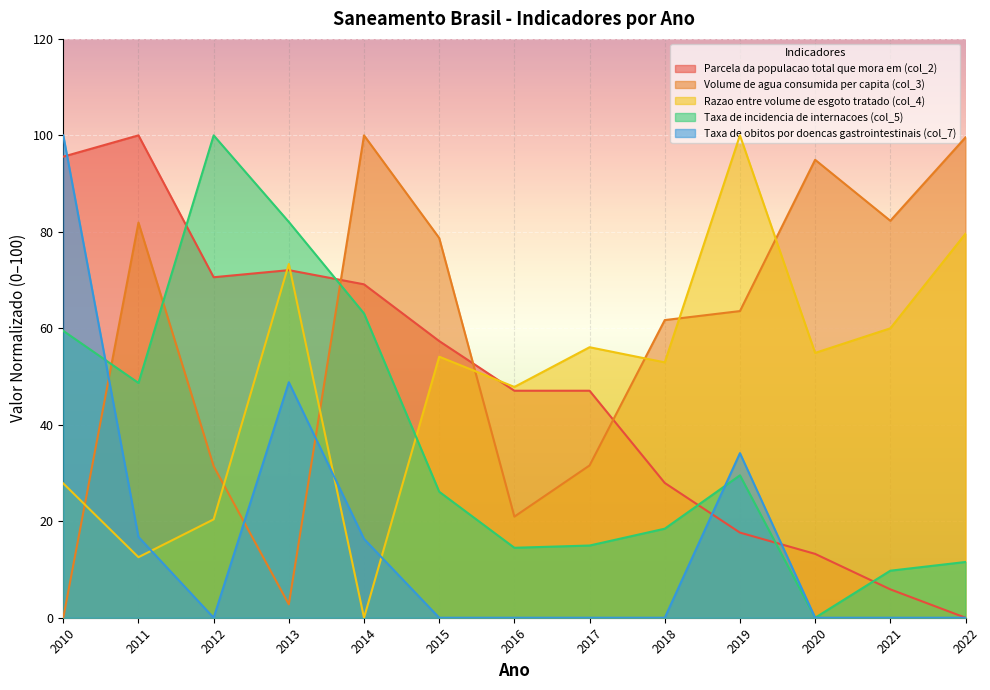

What is the average value of the Taxa de obitos por doencas gastrointestinais (col_7) series?

16.6